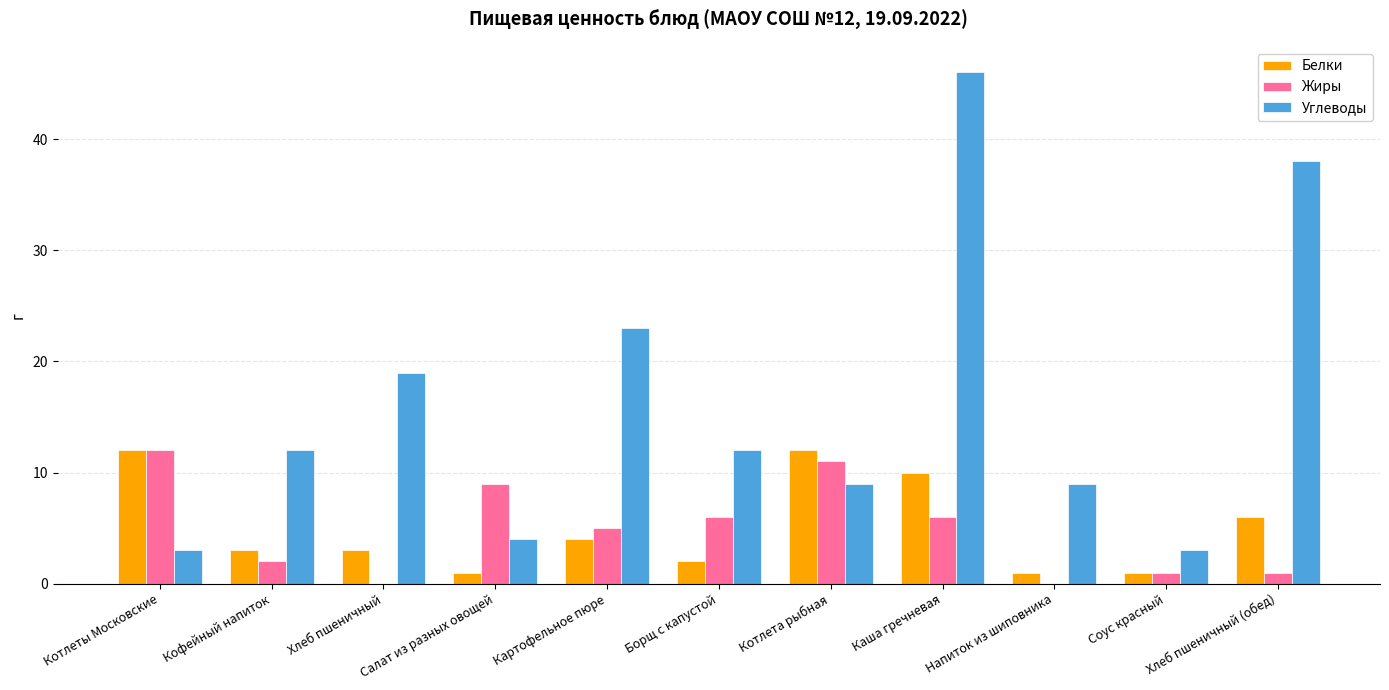

Which series changed the most between Салат из разных овощей and Соус красный?

Жиры